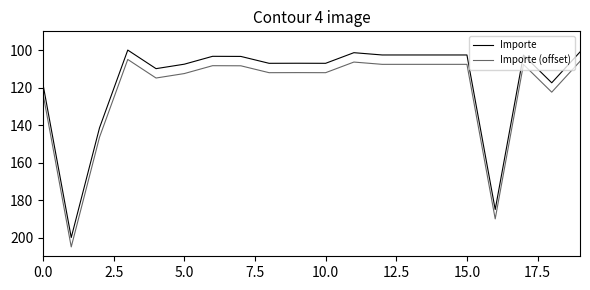

Rank the series by their average value, from lowest to highest.

Importe, Importe (offset)